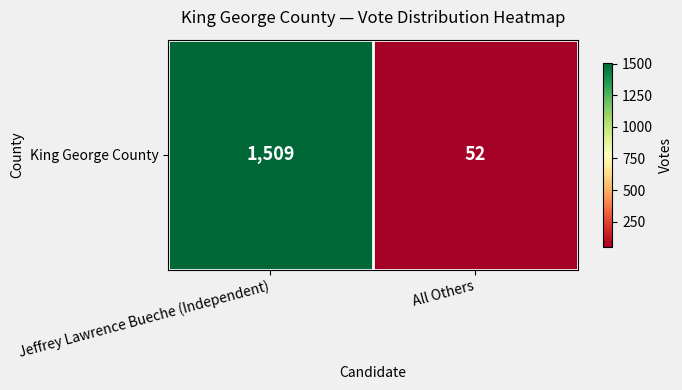

Reading right to left, what are all the values shown in this chart?

All Others=52	Jeffrey Lawrence Bueche (Independent)=1509